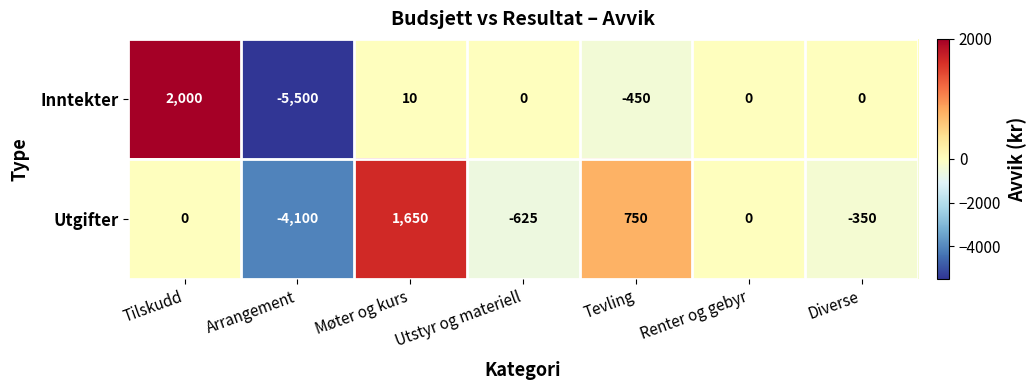

How many negative values does the Utgifter series have?

3